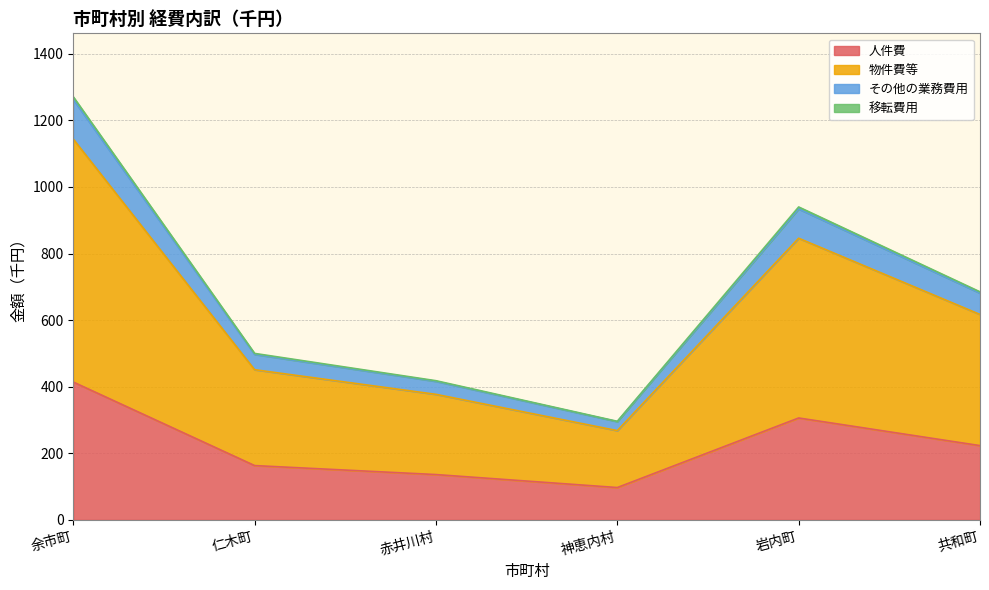

True or false: 人件費 and その他の業務費用 intersect in this chart.

False